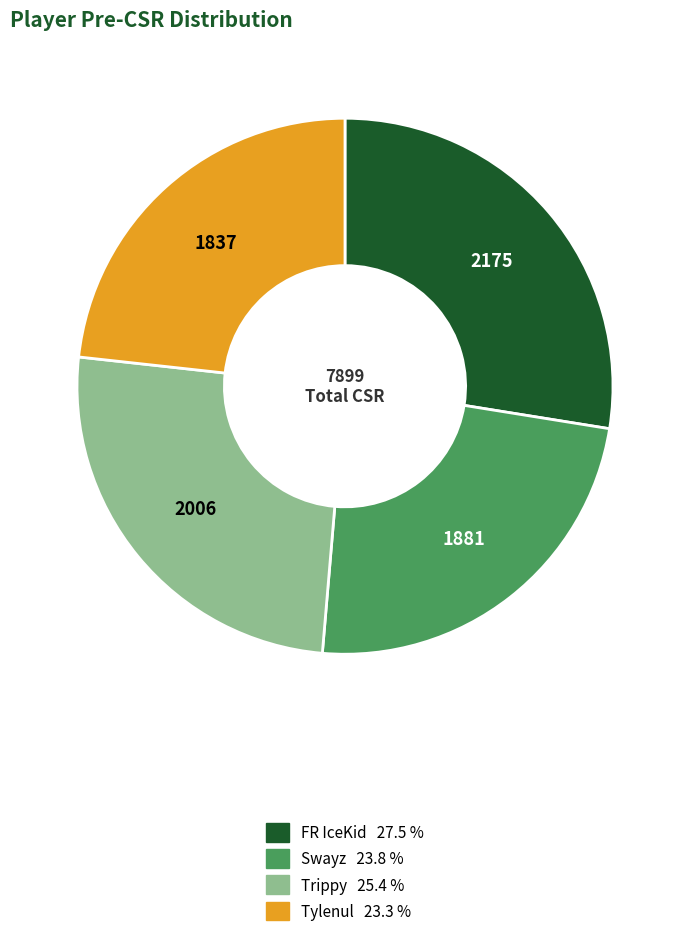

Which category has the biggest portion of the pie?

FR IceKid